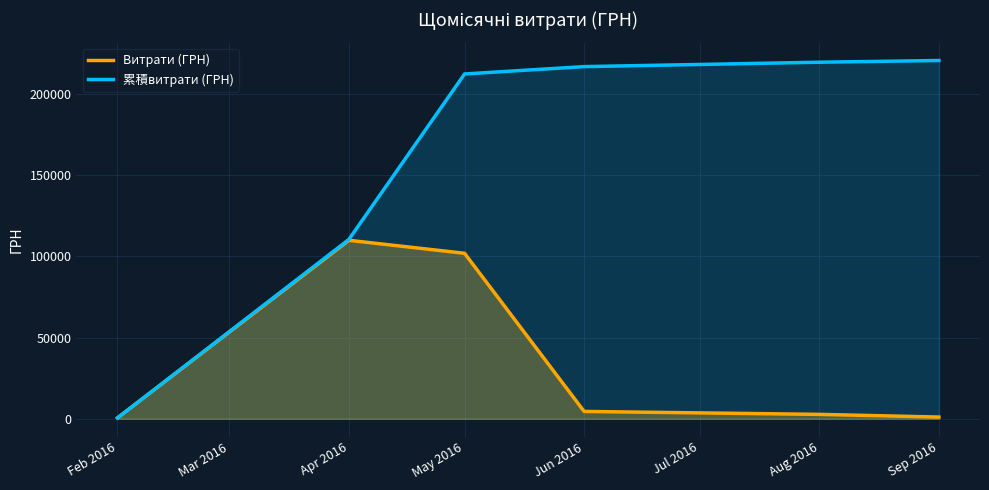

How many lines are shown in the chart?

2